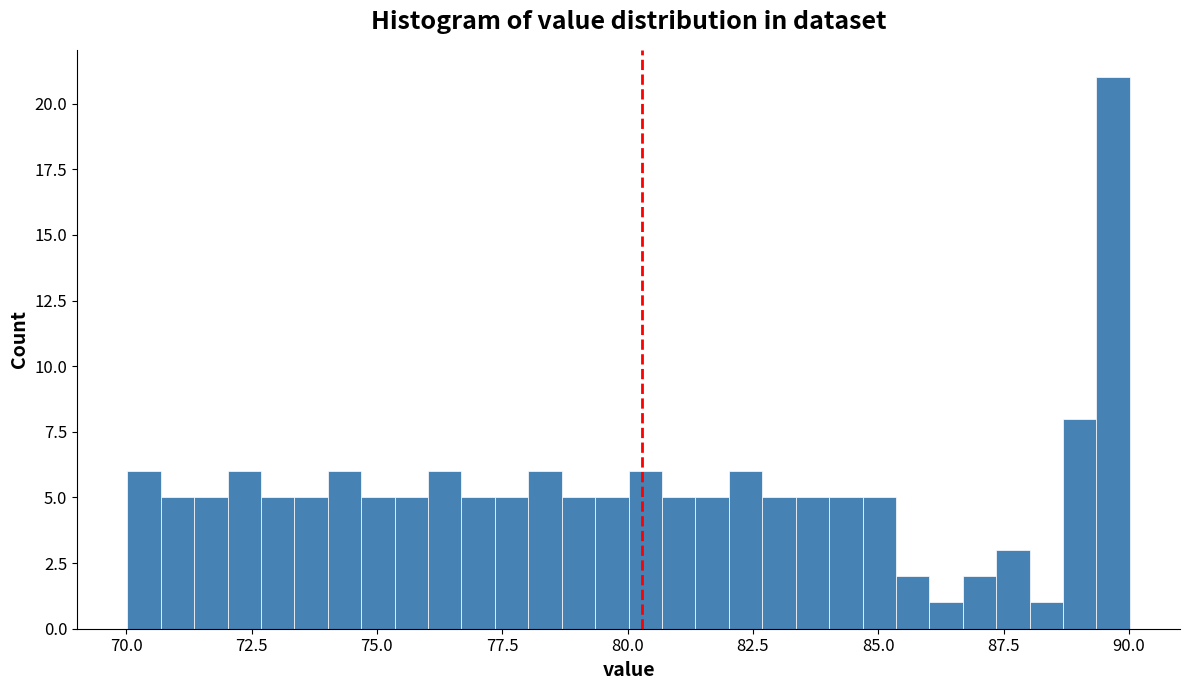

Around what value on the x-axis is the tallest bar? Give the approximate position of its centre, as read against the axis.

89.5